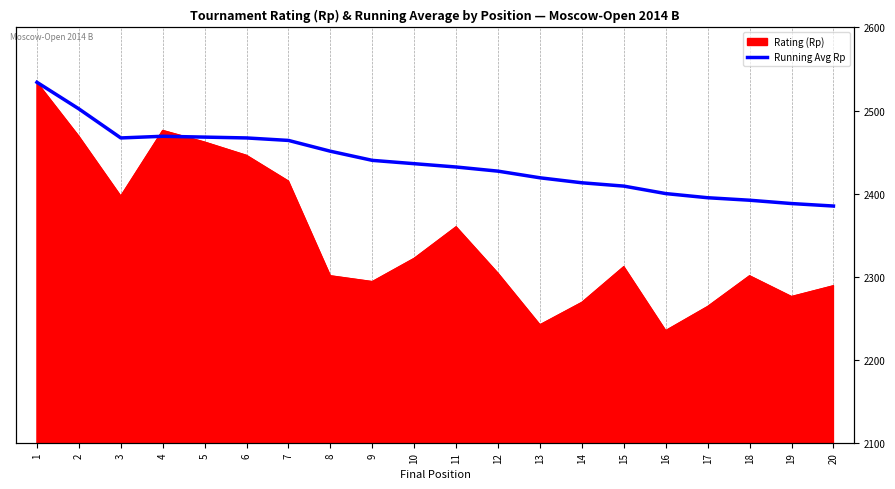

Count the number of categories in the chart.

20